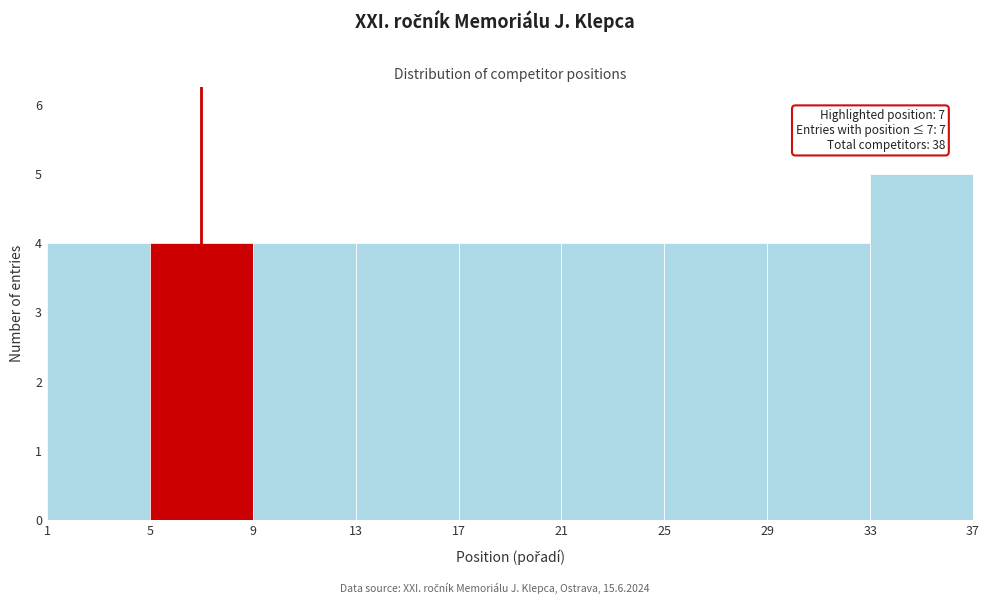

Which range on the x-axis has the tallest bar?

33 to 37